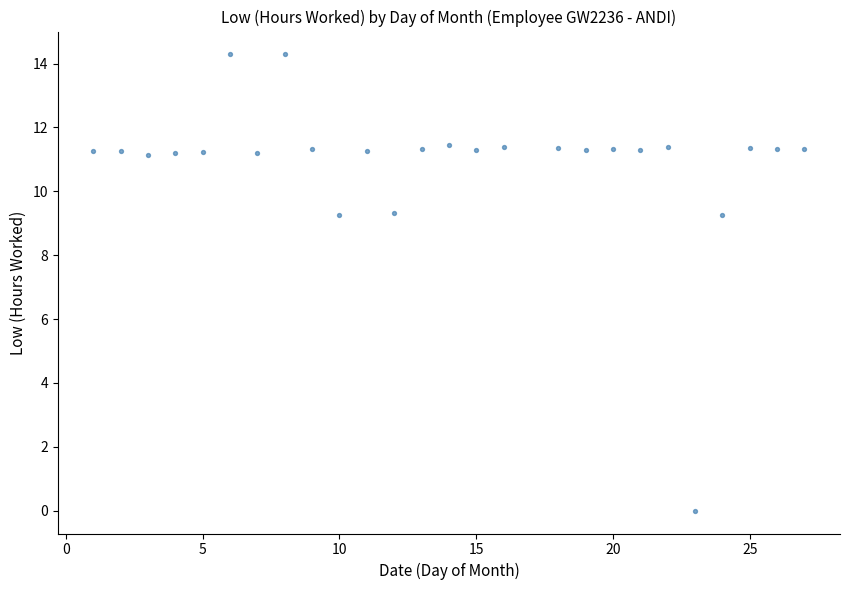

What is the range of Y values (max minus min)?

14.3